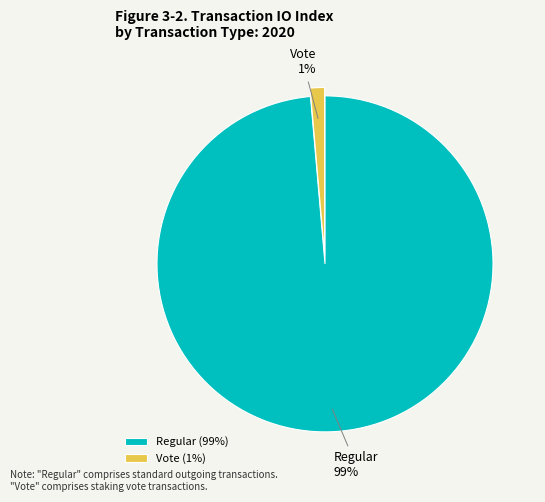

Which category has the biggest portion of the pie?

Regular